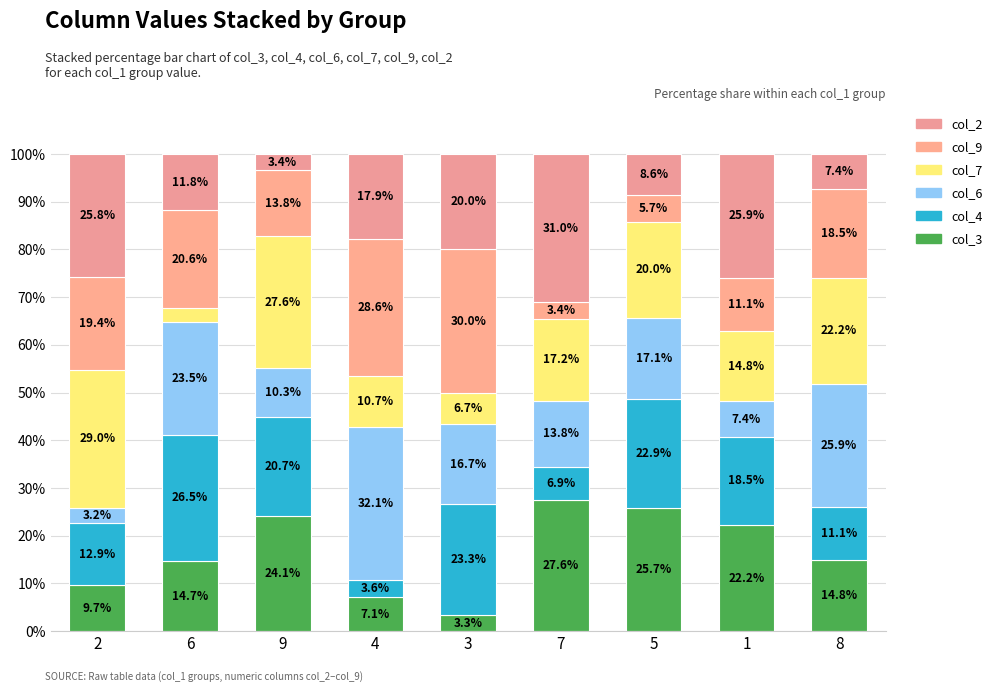

The value of col_3 at 4 is 3.4. True or false?

False